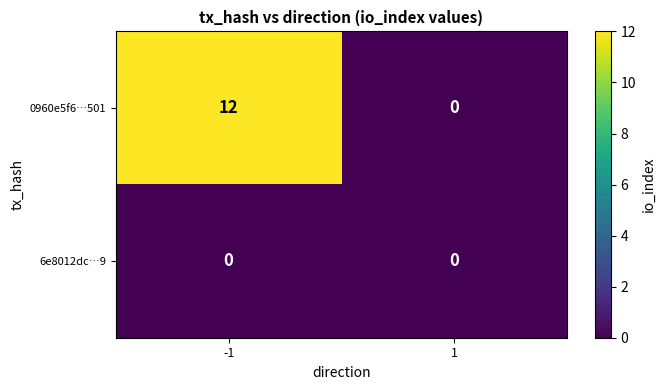

Which series has the largest total across all categories?

0960e5f6…501